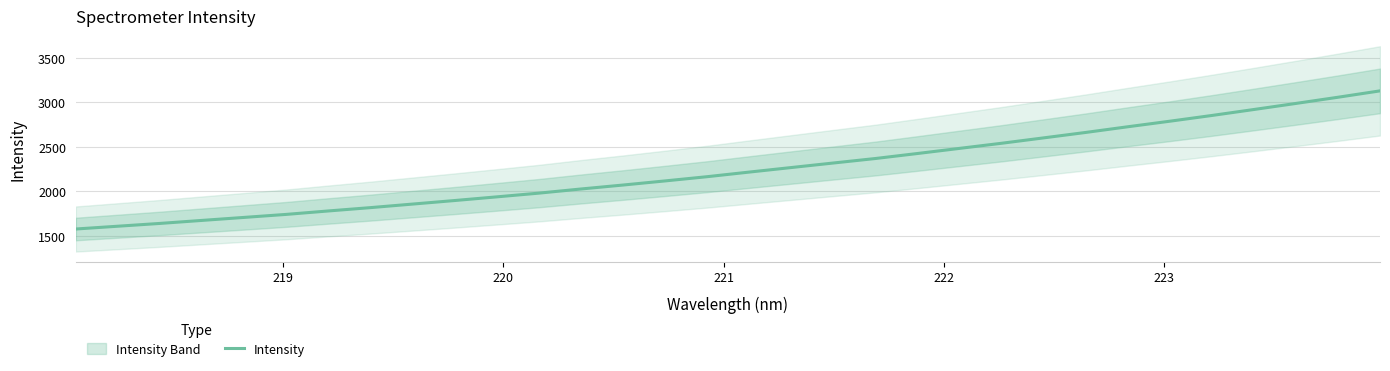

What is the highest value of the Intensity series?

3127.9